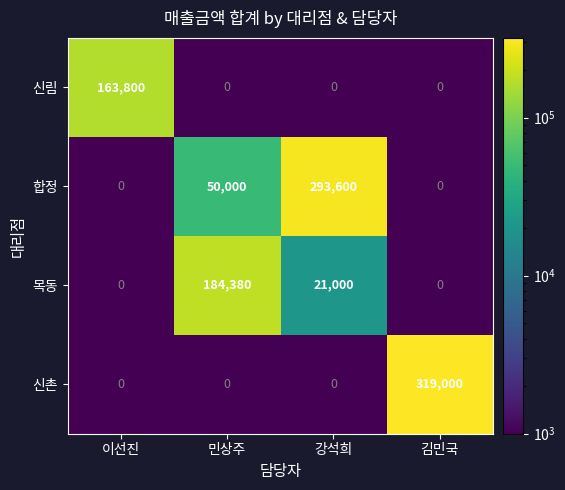

How many values in 신촌 are above zero?

1